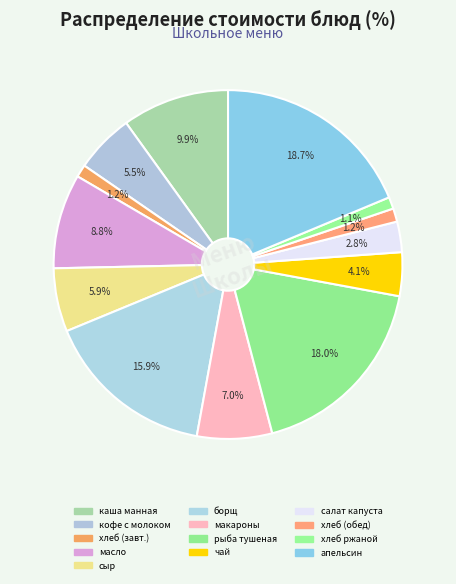

To the nearest percent, what is the average slice percentage?

8%